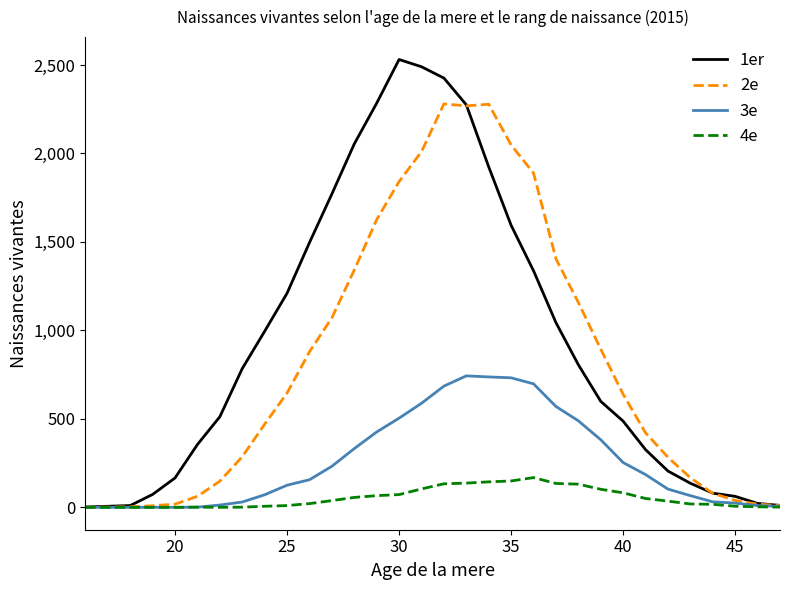

Which series has the widest spread of values?

1er